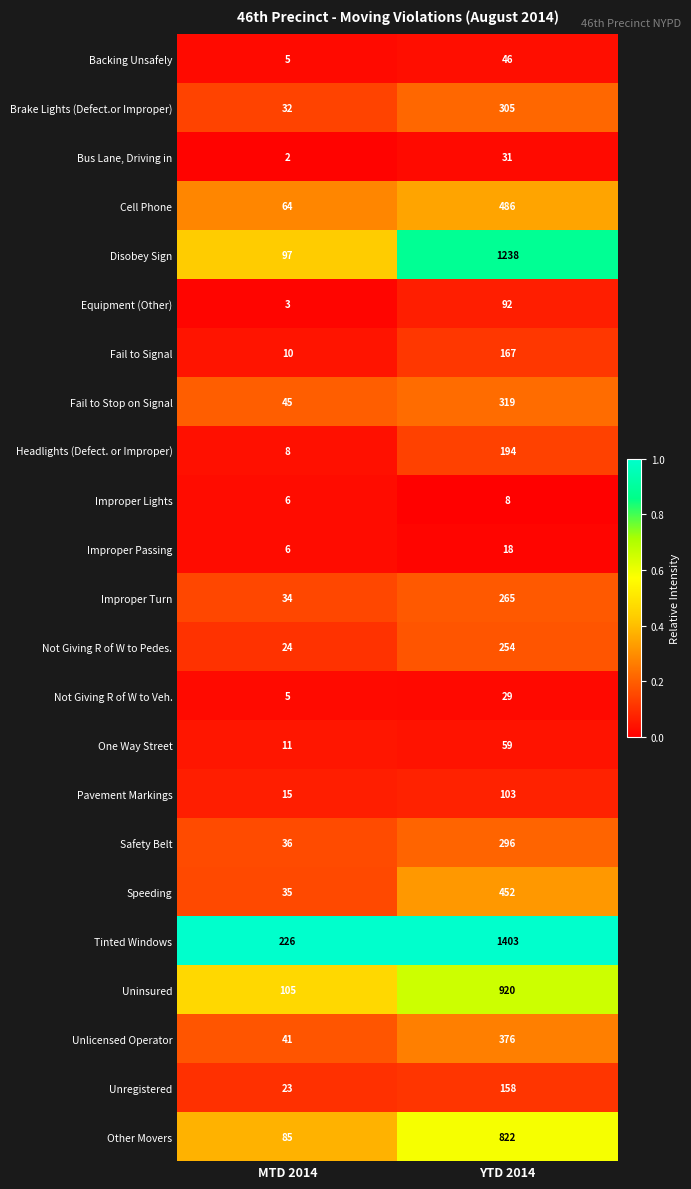

What is the total value across all series at MTD 2014?

918